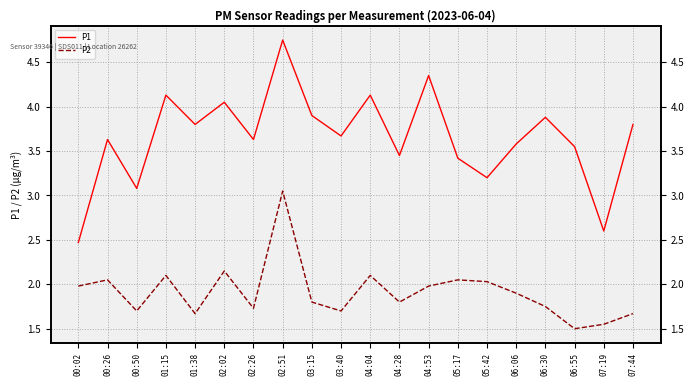

What value does the P1 series have at 04:04?

4.1